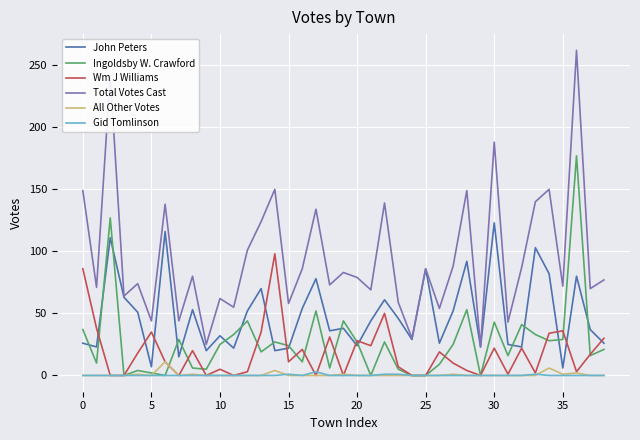

List the series in order of their peak value, highest first.

Total Votes Cast, Ingoldsby W. Crawford, John Peters, Wm J Williams, All Other Votes, Gid Tomlinson